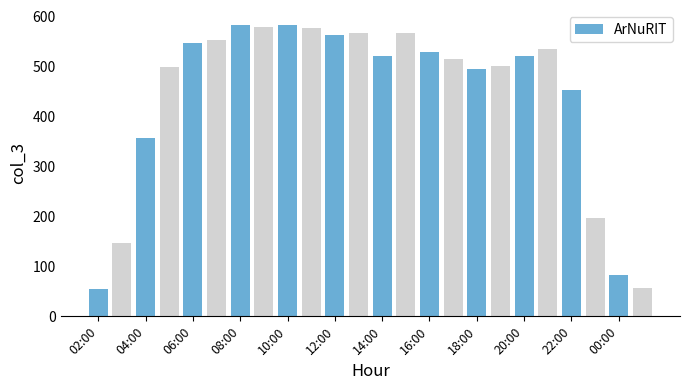

Are the bars grouped side by side (vs. stacked)?

No